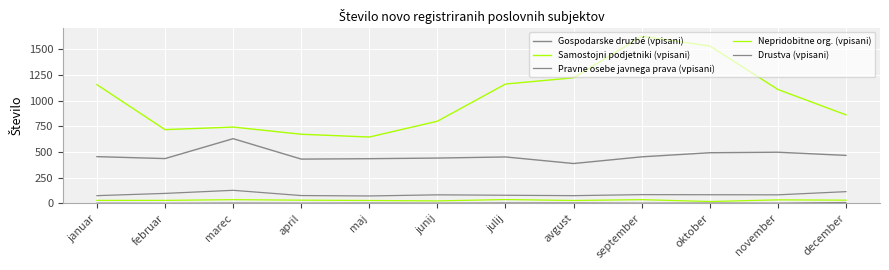

What is the spread (max minus min) of values at september?

1625